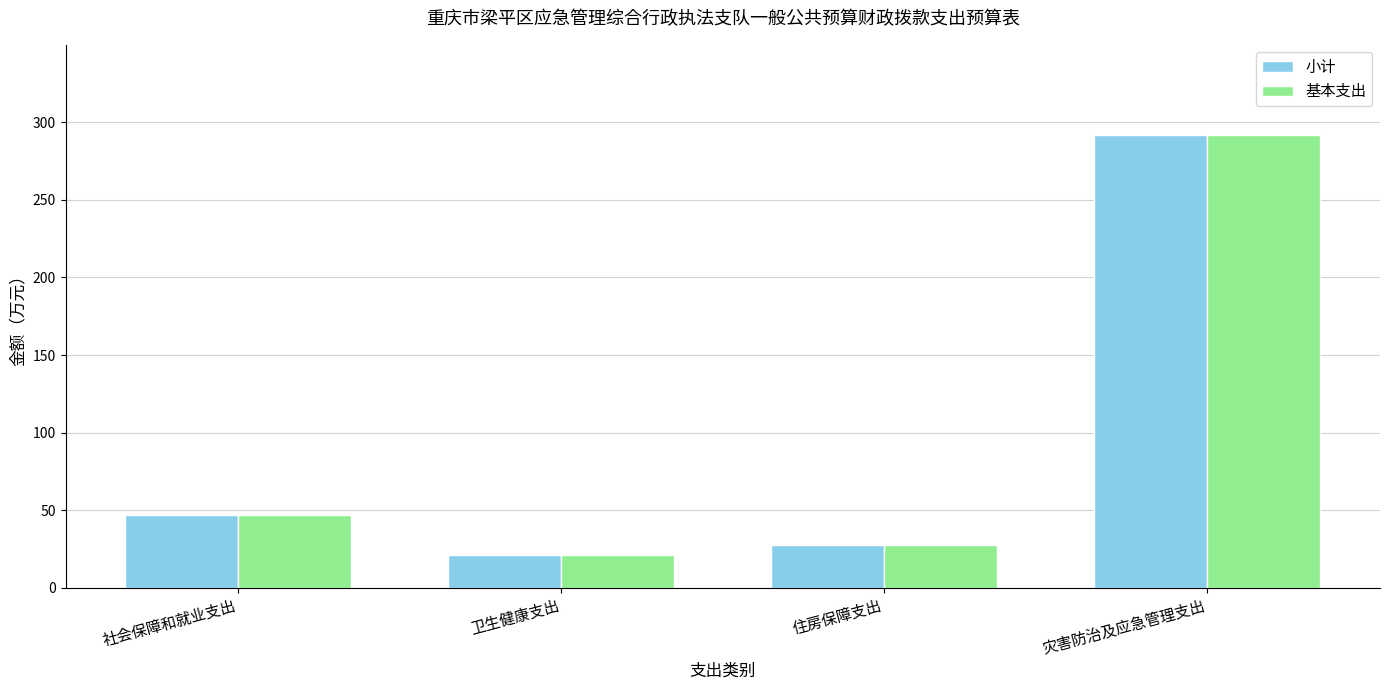

Reading left to right, extract all data points from this chart.

小计: 46.9	21.1	27.8	291.6
基本支出: 46.9	21.1	27.8	291.6